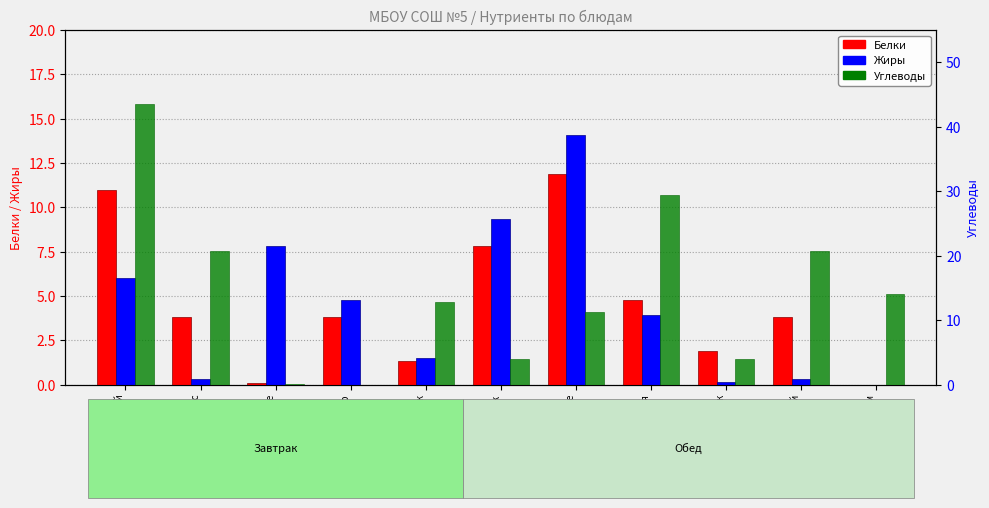

What position from the left is Чай с сахаром?

11